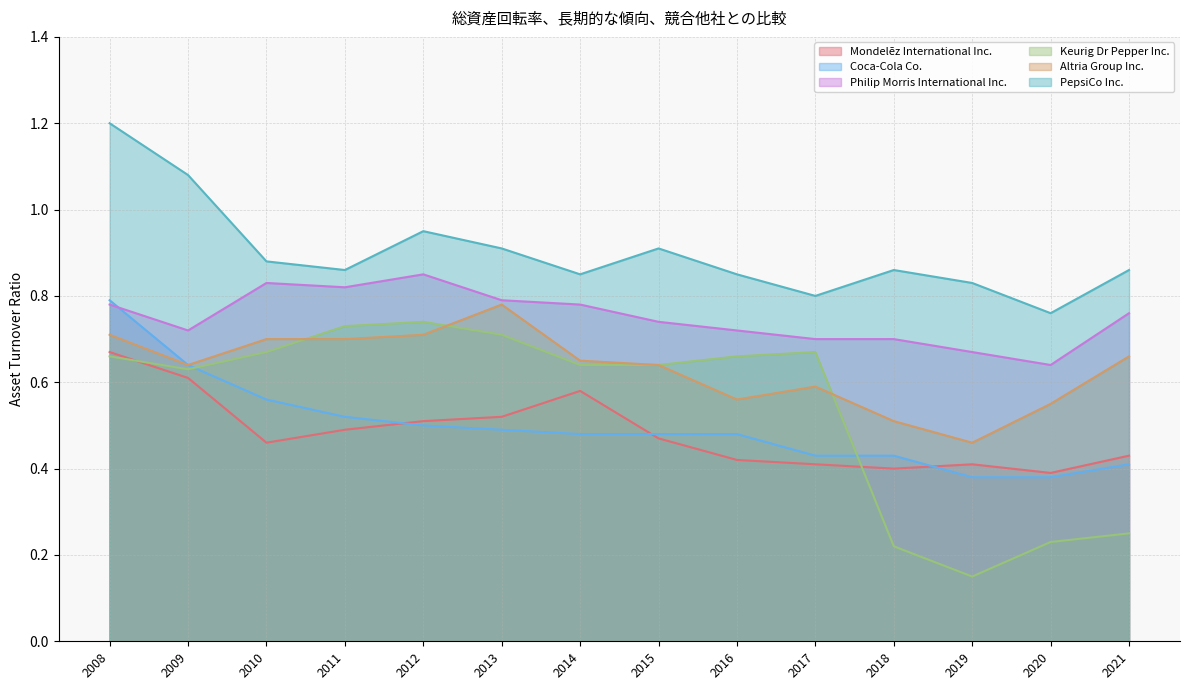

What is the value of the Mondelēz International Inc. point at the 2nd from the left?

0.6